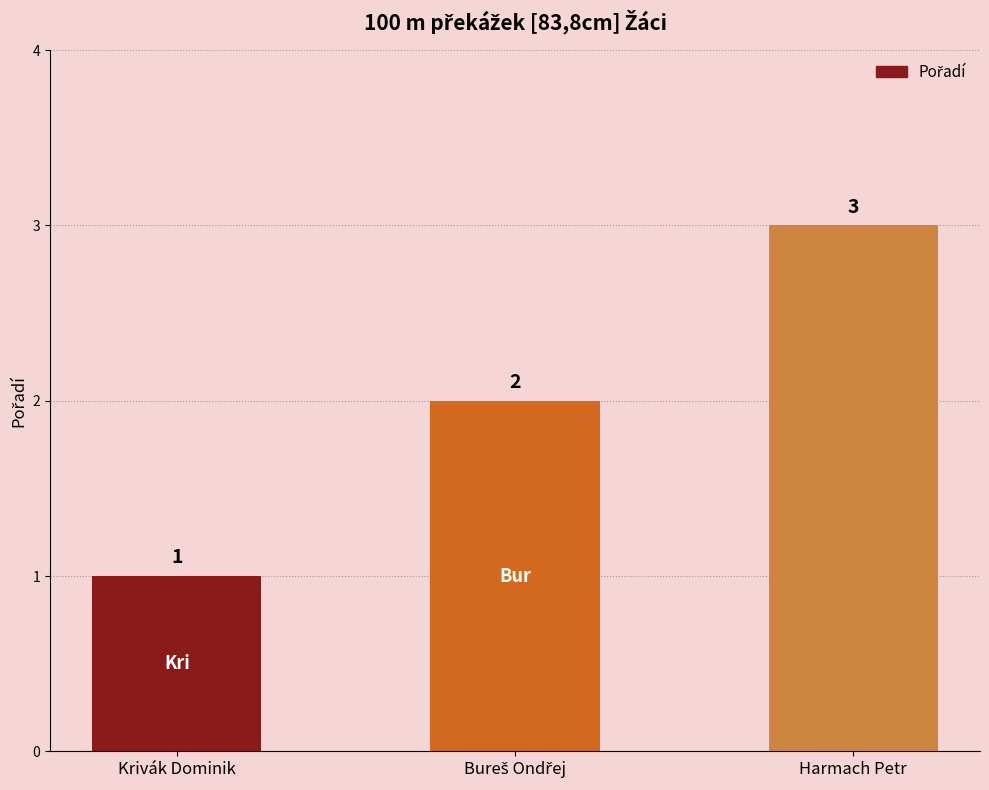

Between Harmach Petr and Krivák Dominik, which is larger?

Harmach Petr